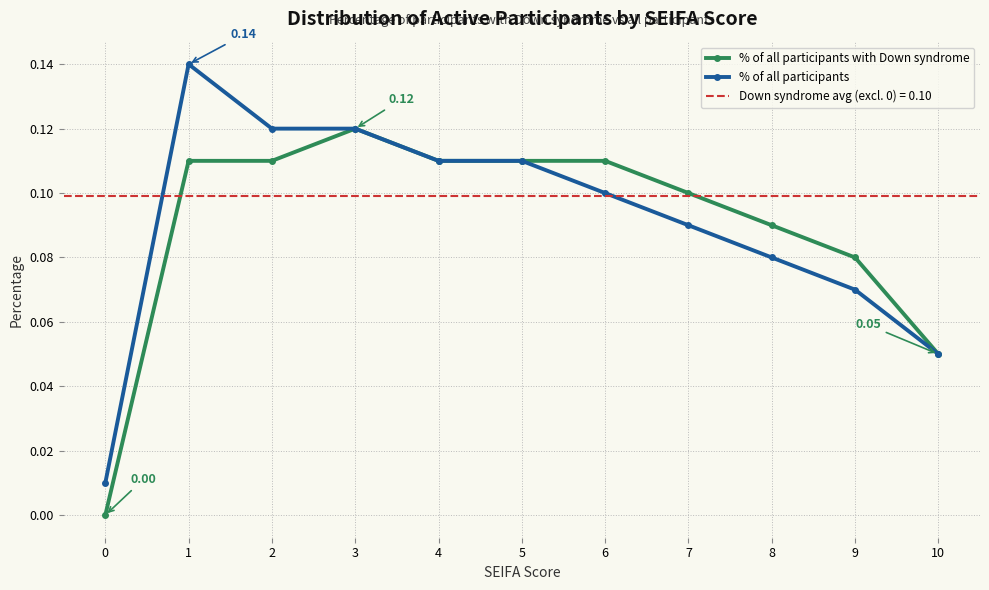

Reading left to right, list all the values displayed in this chart.

% of all participants with Down syndrome: 0.0	0.1	0.1	0.1	0.1	0.1	0.1	0.1	0.1	0.1	0.1
% of all participants: 0.0	0.1	0.1	0.1	0.1	0.1	0.1	0.1	0.1	0.1	0.1